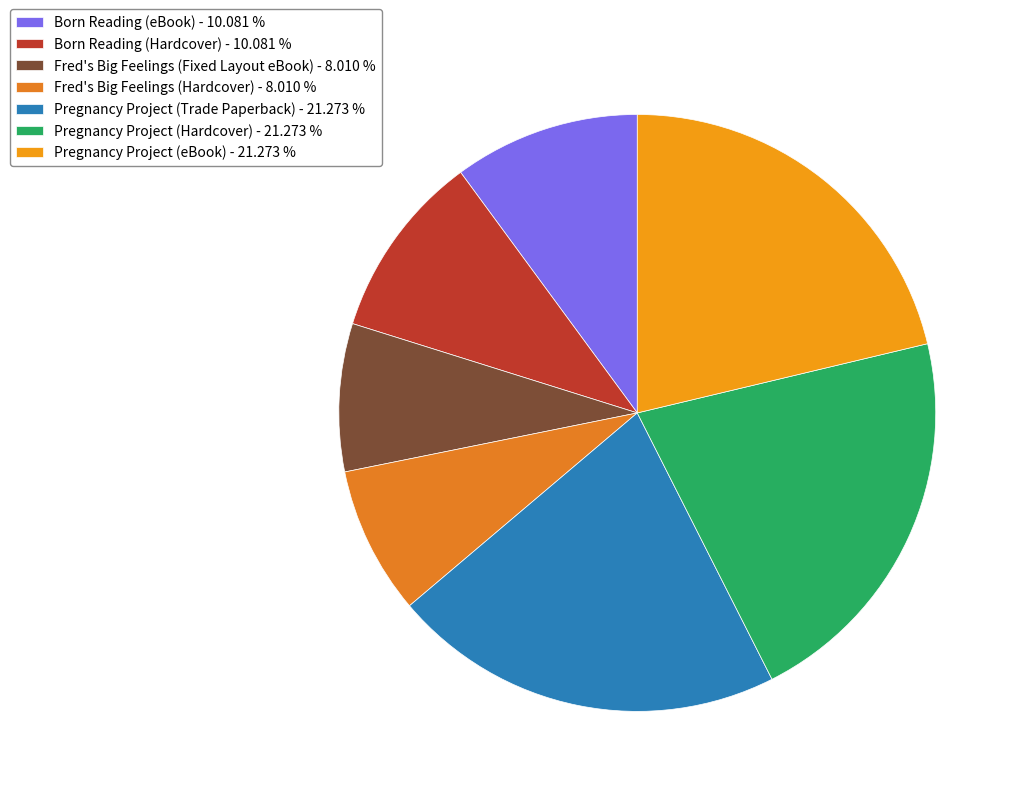

True or false: Pregnancy Project (Hardcover) accounts for 21% of the total.

True